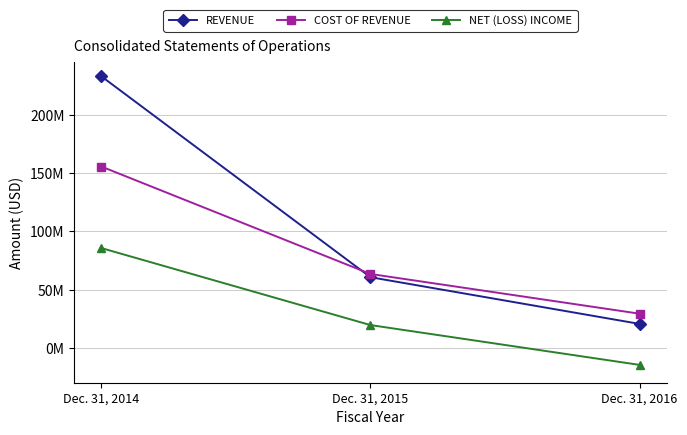

Which series has the largest total across all categories?

REVENUE